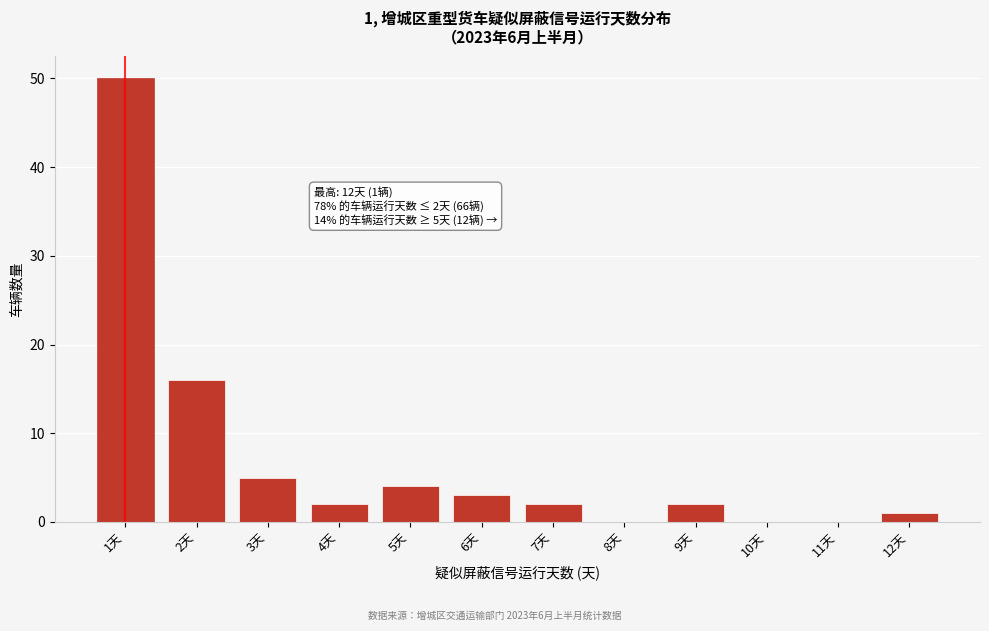

Reading right to left, list all the values displayed in this chart.

12天=1	11天=0	10天=0	9天=2	8天=0	7天=2	6天=3	5天=4	4天=2	3天=5	2天=16	1天=50